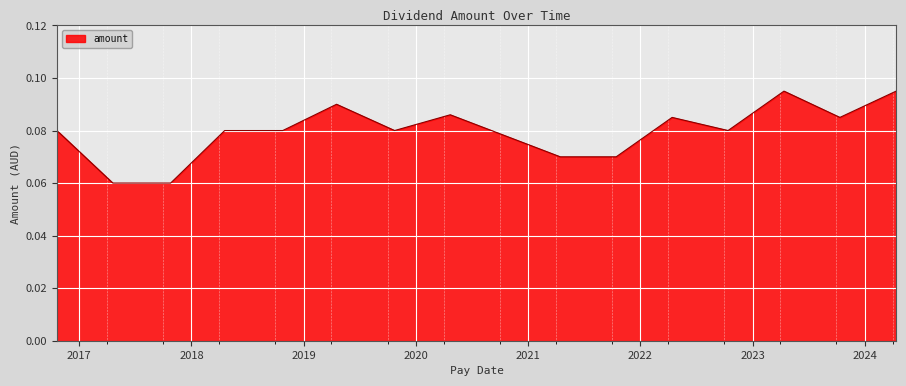

What is the value of the 14th point from the left?

0.1